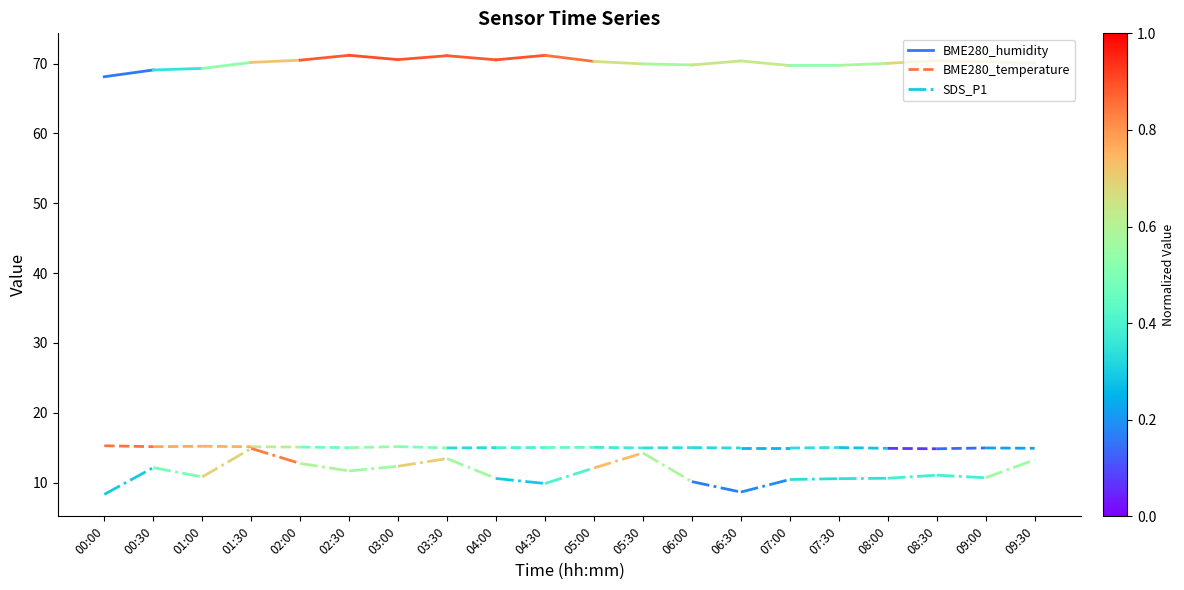

Rank the series at 00:30 from highest to lowest value.

BME280_humidity, BME280_temperature, SDS_P1